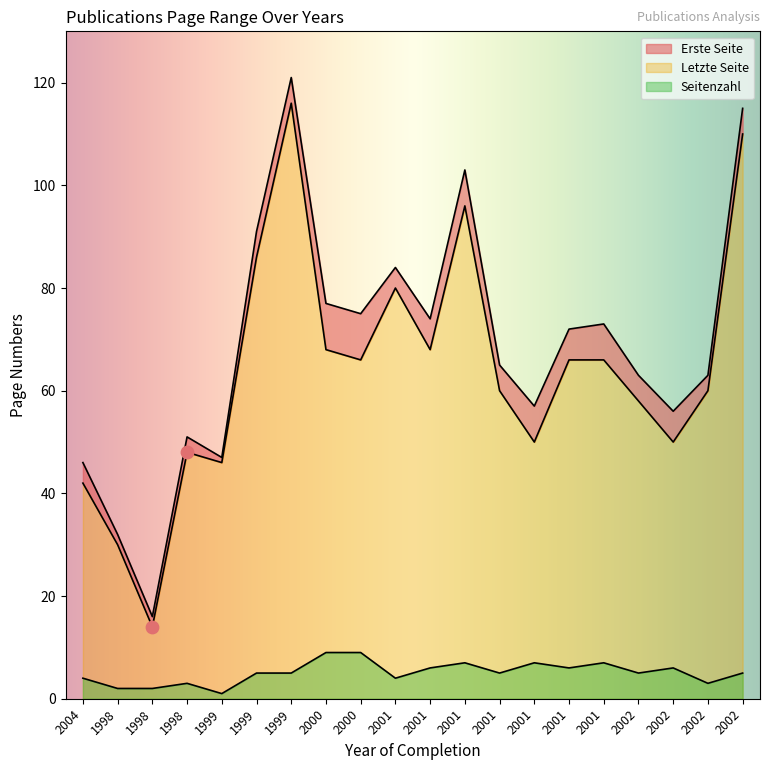

What are all the series names shown in the legend?

Erste Seite, Letzte Seite, Seitenzahl